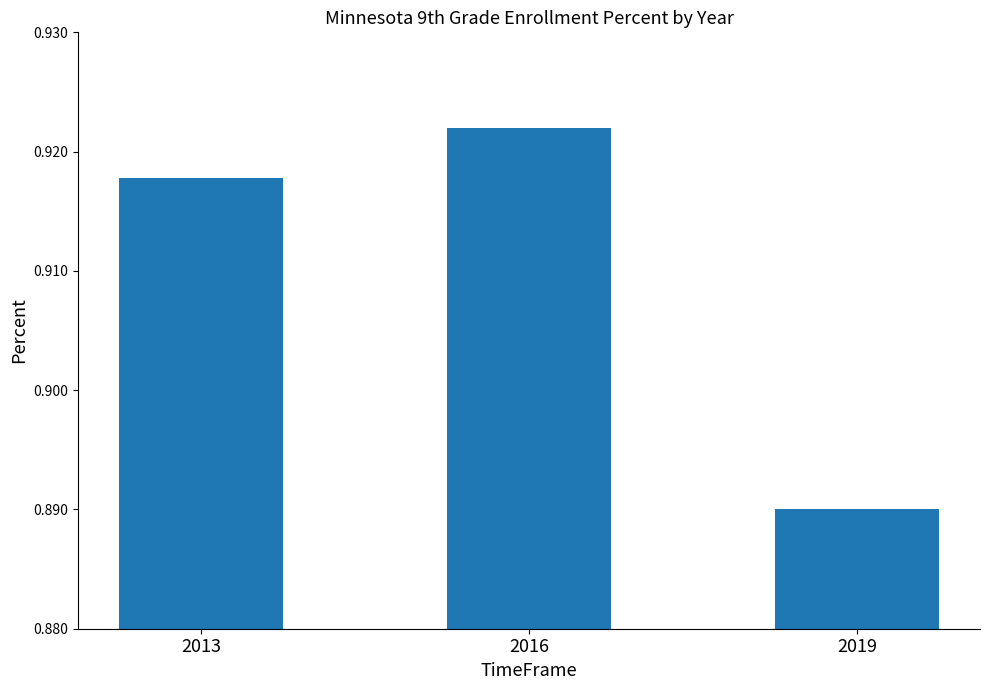

Which label corresponds to the largest value in the chart?

2016